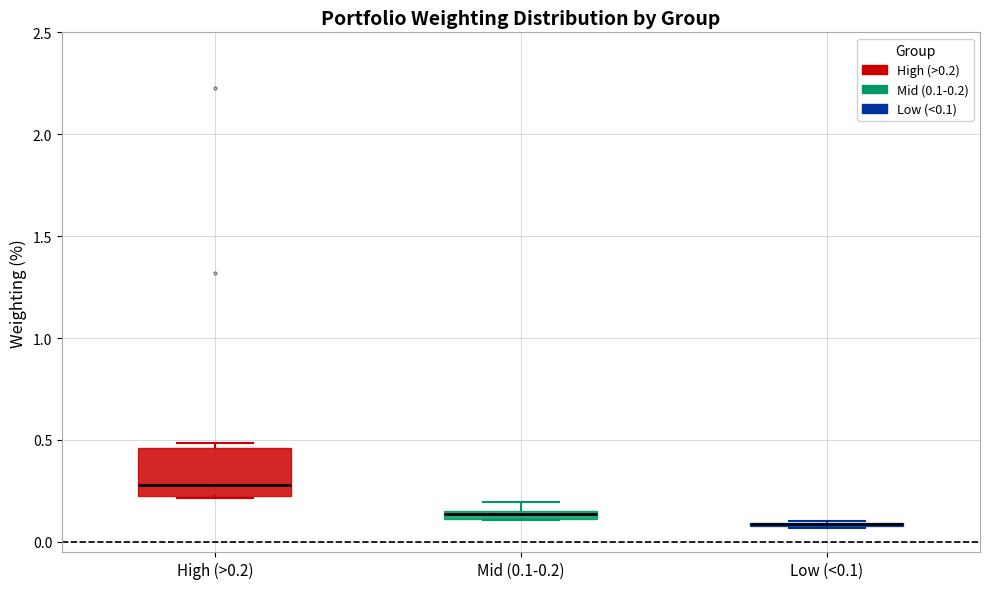

Where is the lower edge of the box for Mid (0.1-0.2) on the y-axis? The values are not printed on the chart, so give them approximately, as read against the axis.

0.10